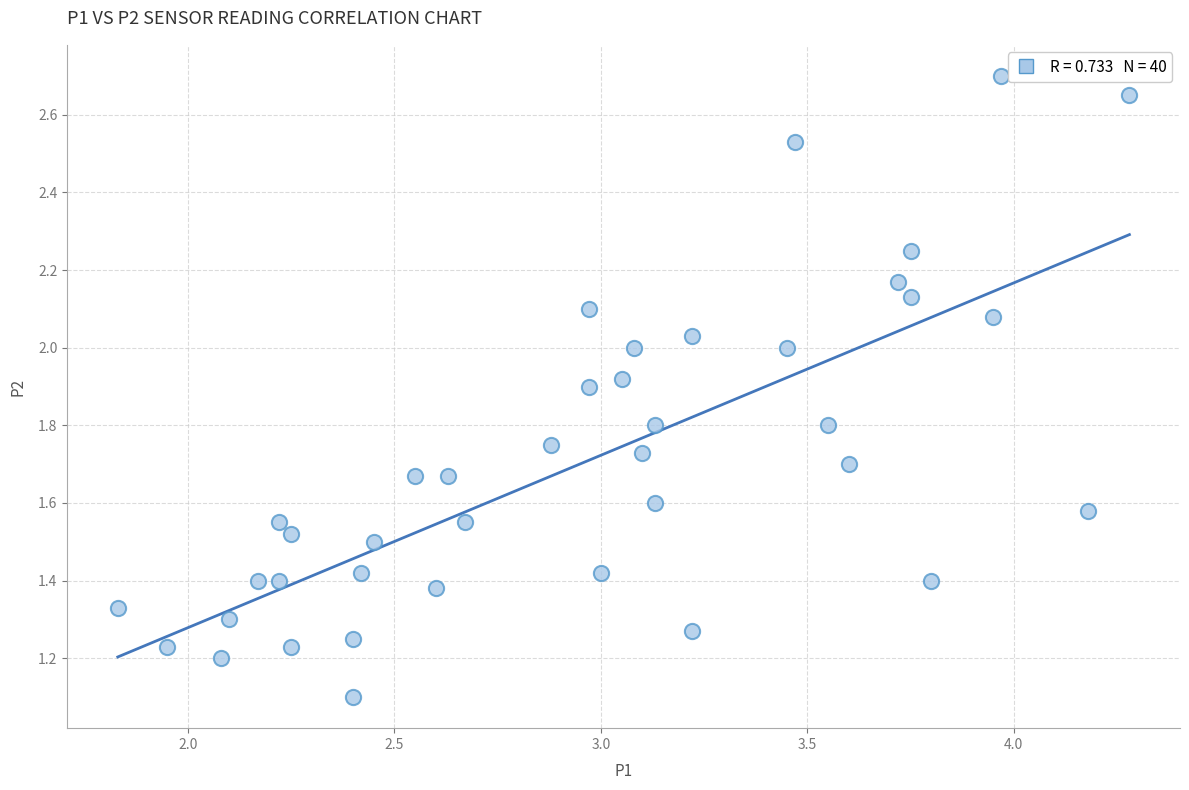

What Y value in the scatter plot is closest to 1?

1.1